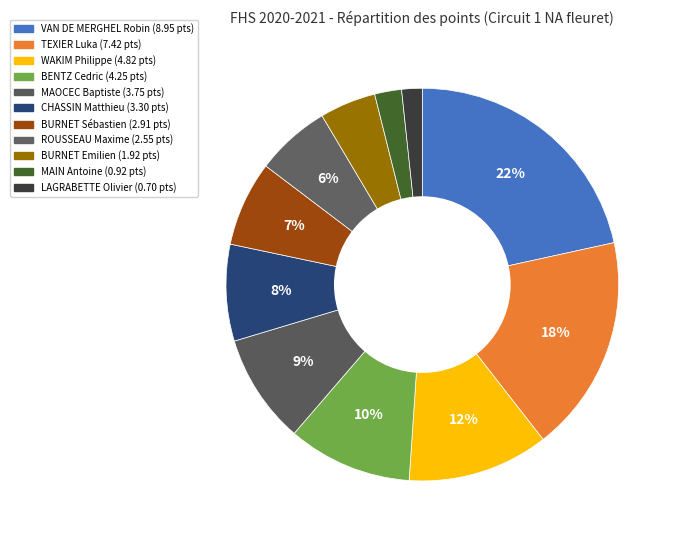

Count the number of slices in the pie.

11